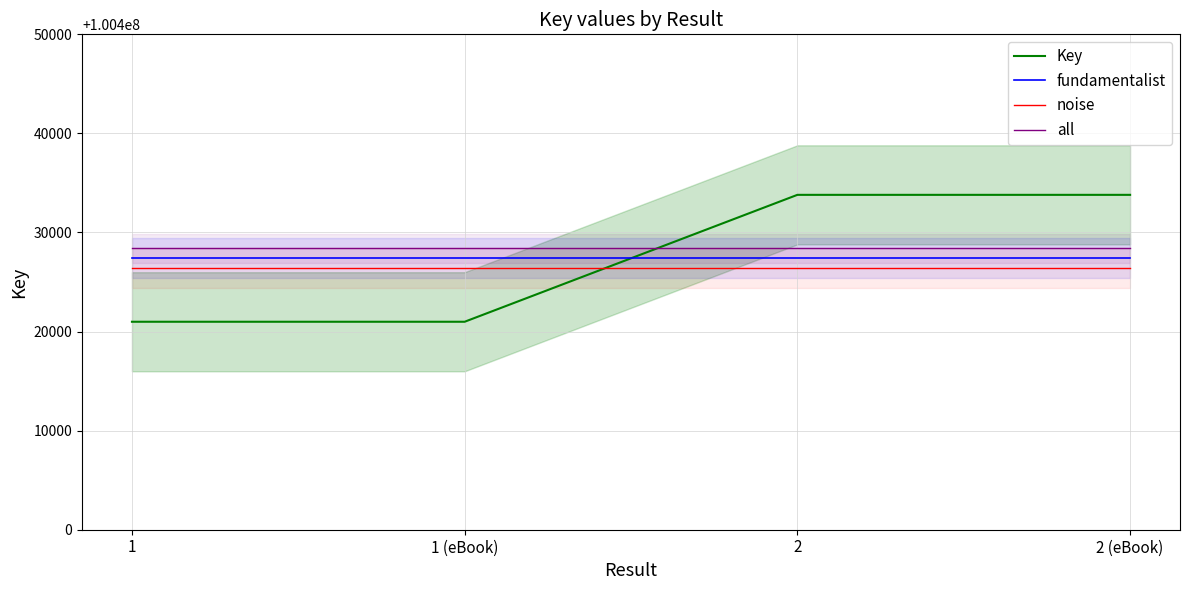

Rank the categories by fundamentalist value from lowest to highest.

1, 1 (eBook), 2, 2 (eBook)